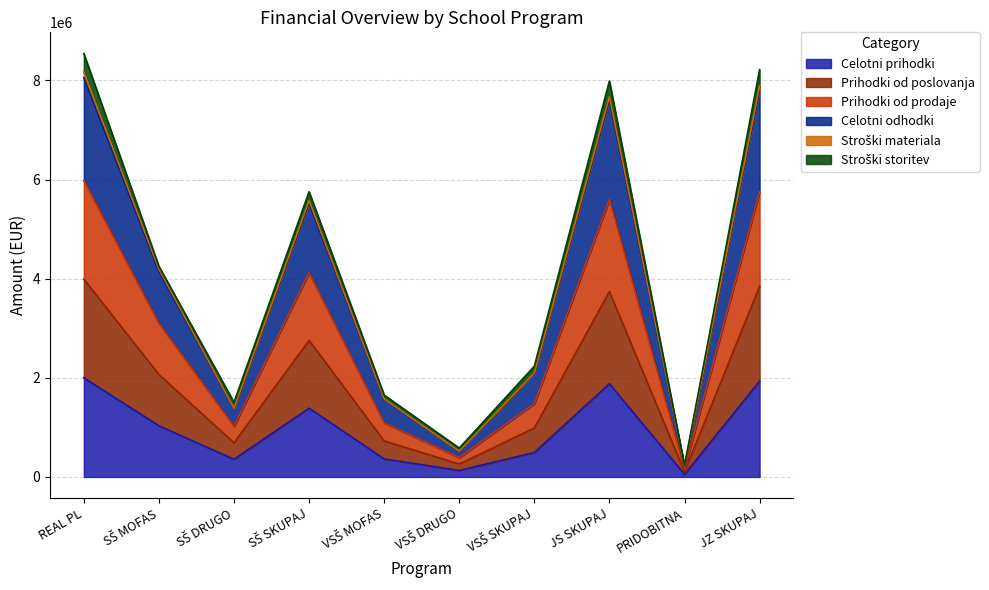

Does the chart have visible grid lines?

Yes